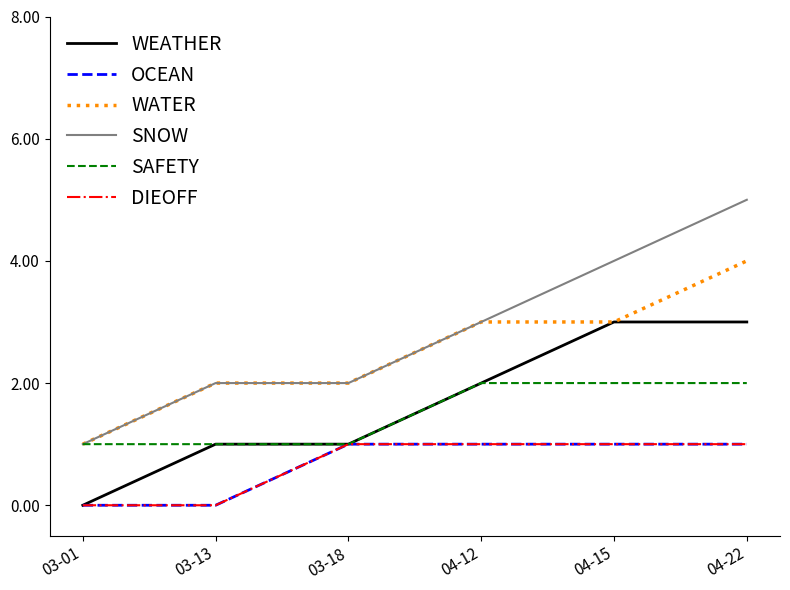

True or false: DIEOFF and SNOW intersect in this chart.

False